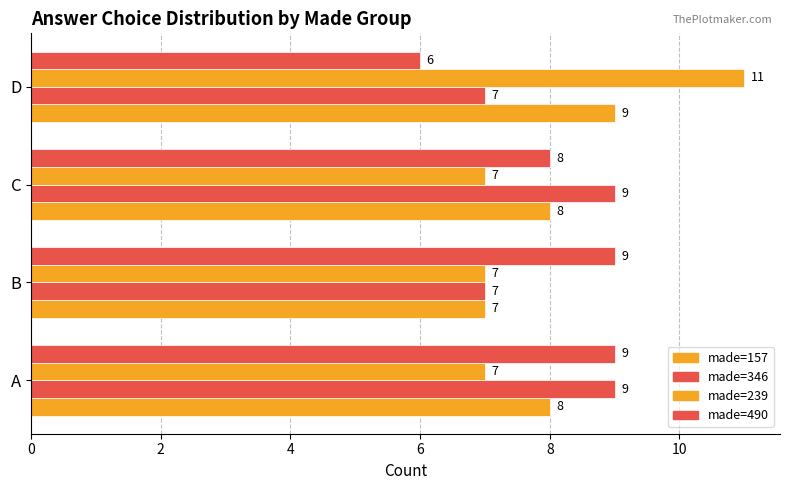

The 490 series shows 9 at A. True or false?

True